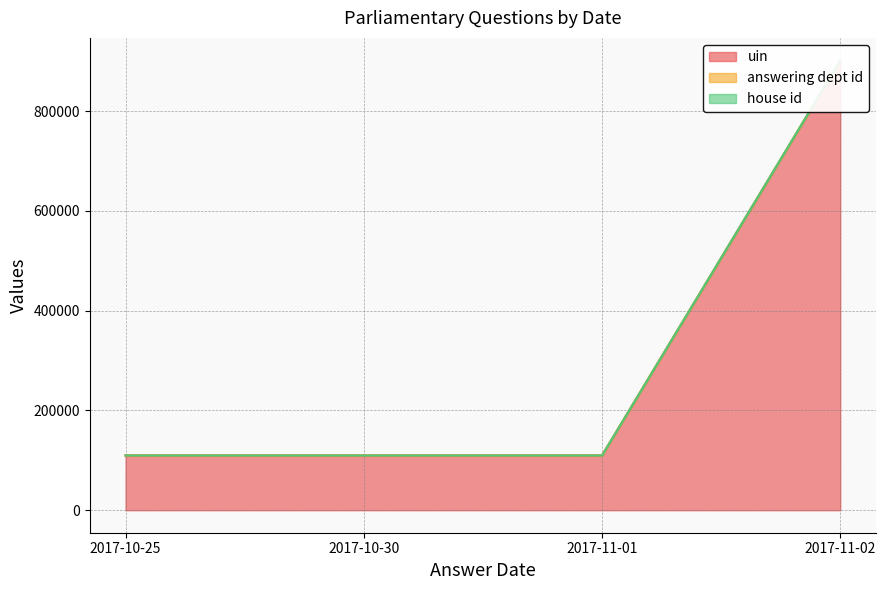

What position from the right is 2017-11-01?

2